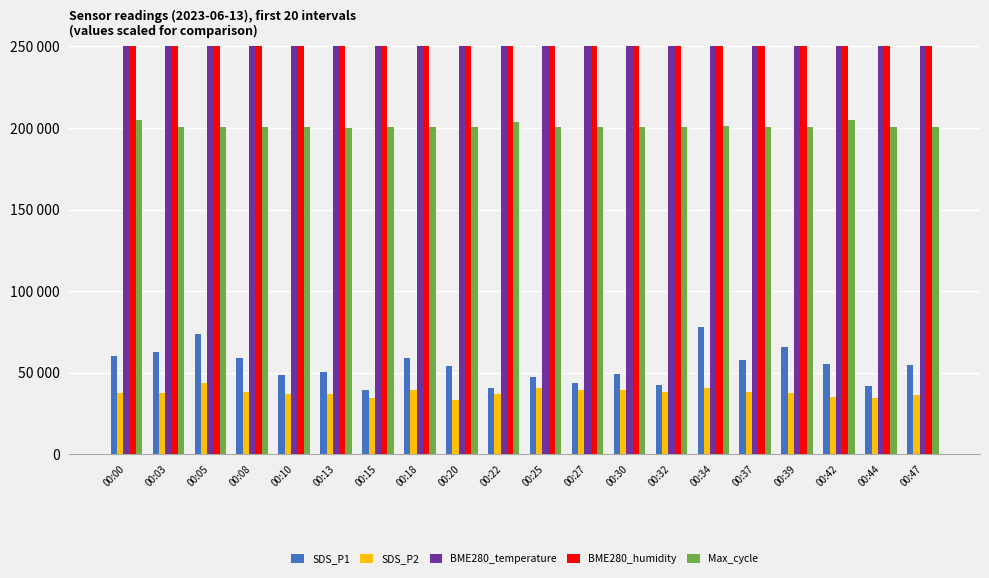

Which series has the largest total across all categories?

BME280_humidity